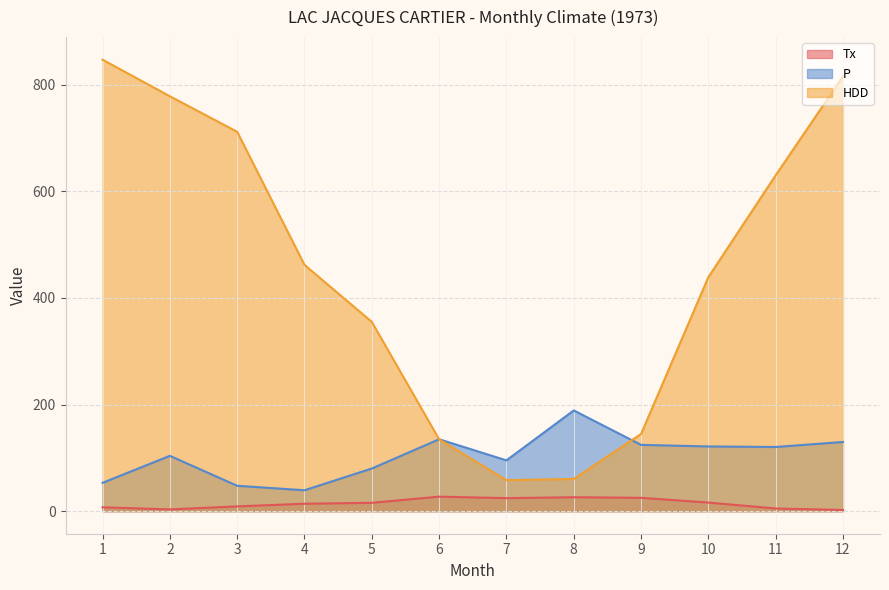

Which series has the largest range (max minus min)?

HDD